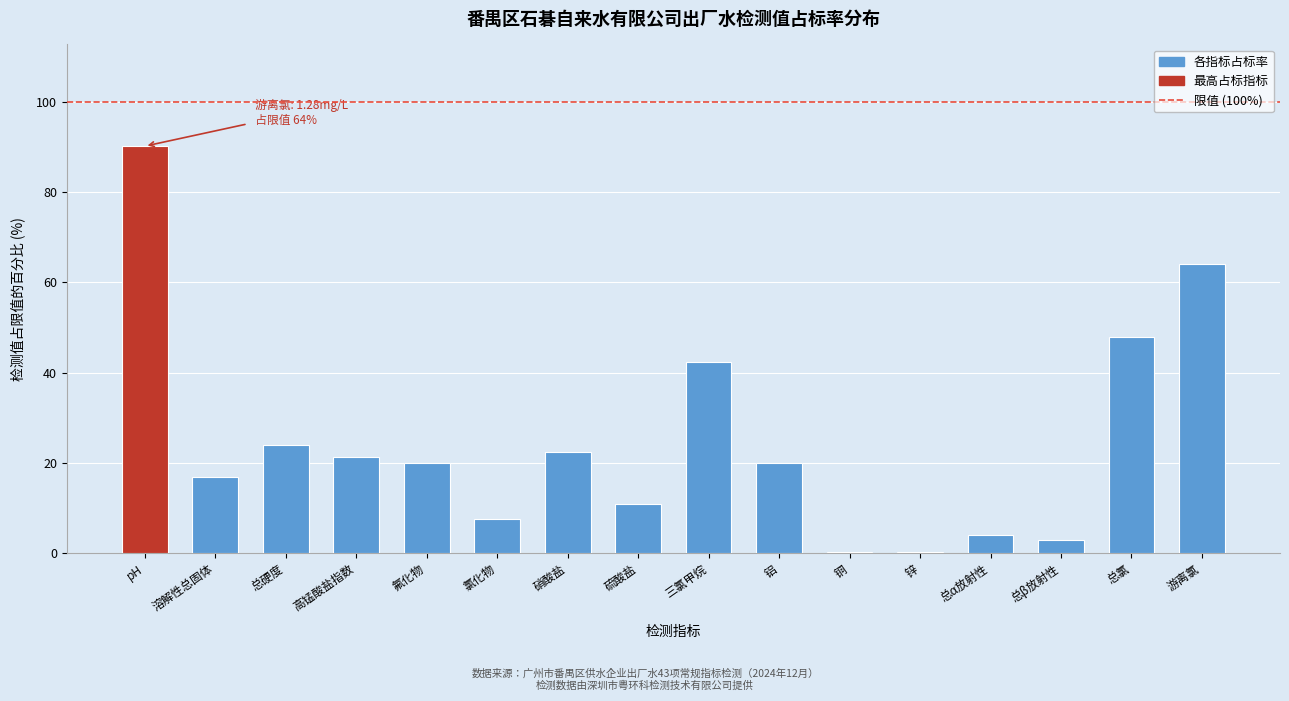

Read the value at 硫酸盐.

10.8